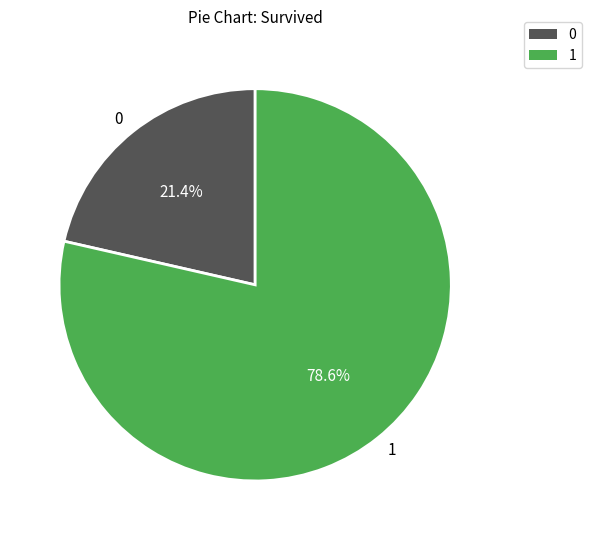

What is the ratio of the value at 0 to the value at 1?

0.3